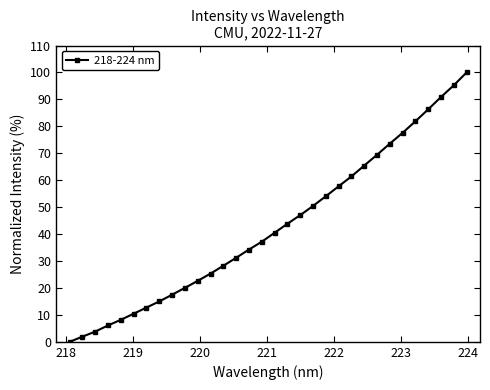

What is the value of the 3rd point from the left?

3.8